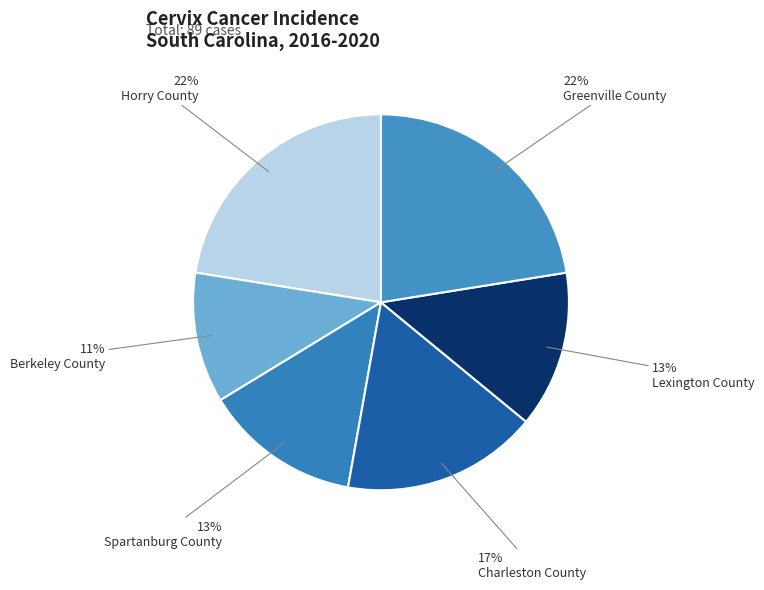

Which category has the biggest portion of the pie?

Horry County